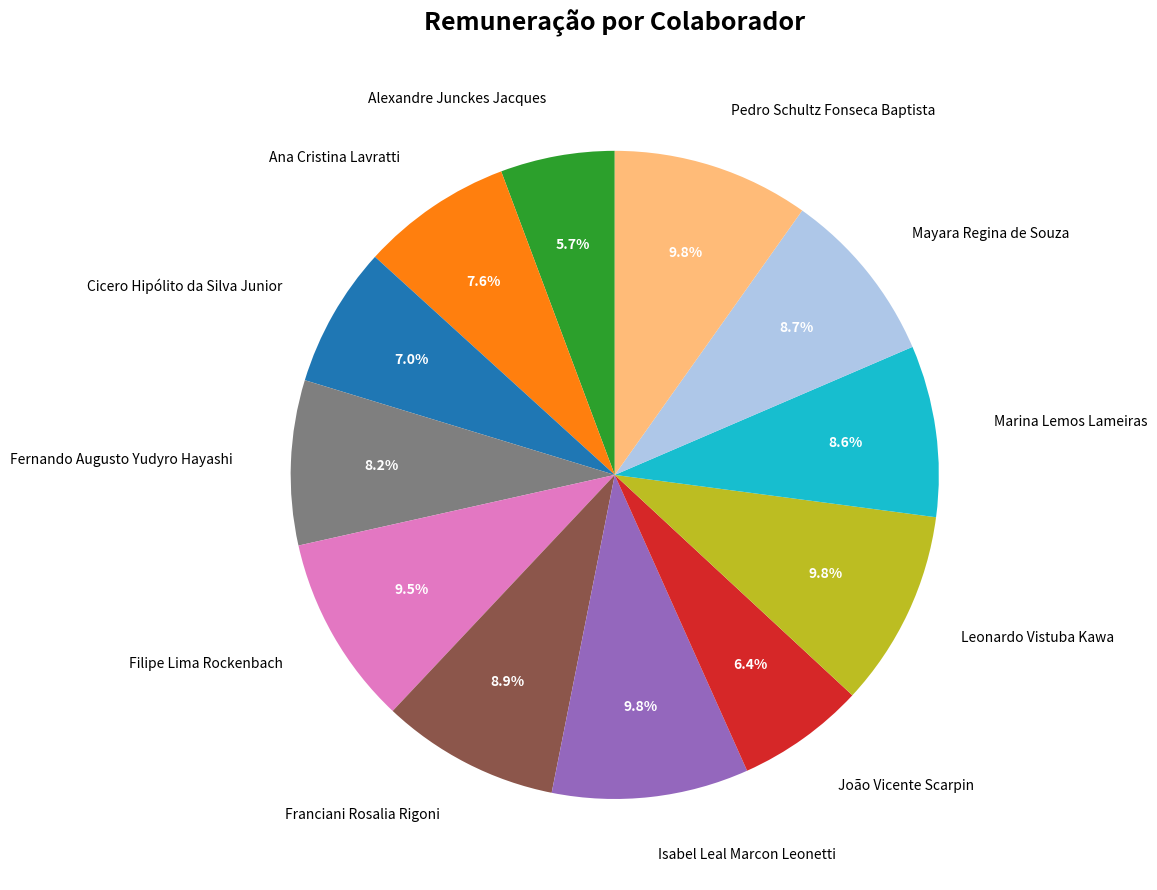

The Marina Lemos Lameiras slice represents 16% of the pie. True or false?

False